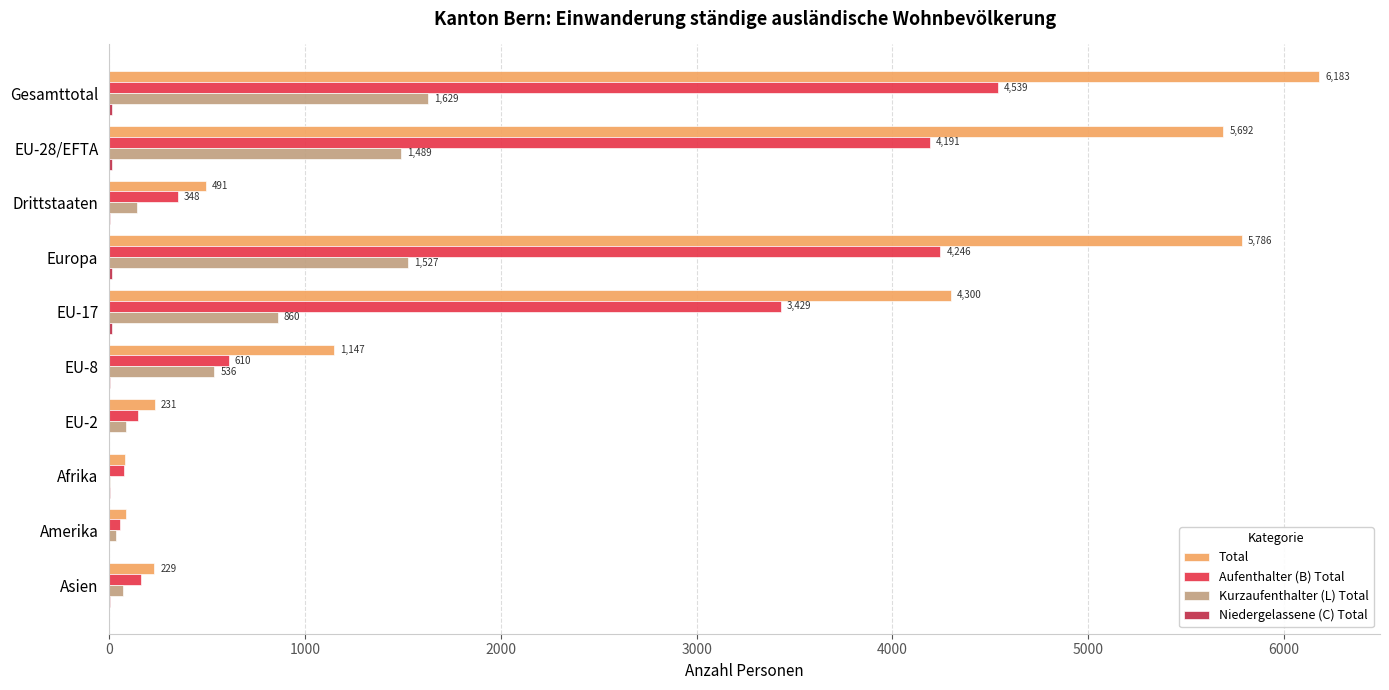

The value of Aufenthalter (B) Total at Asien is 160. True or false?

True